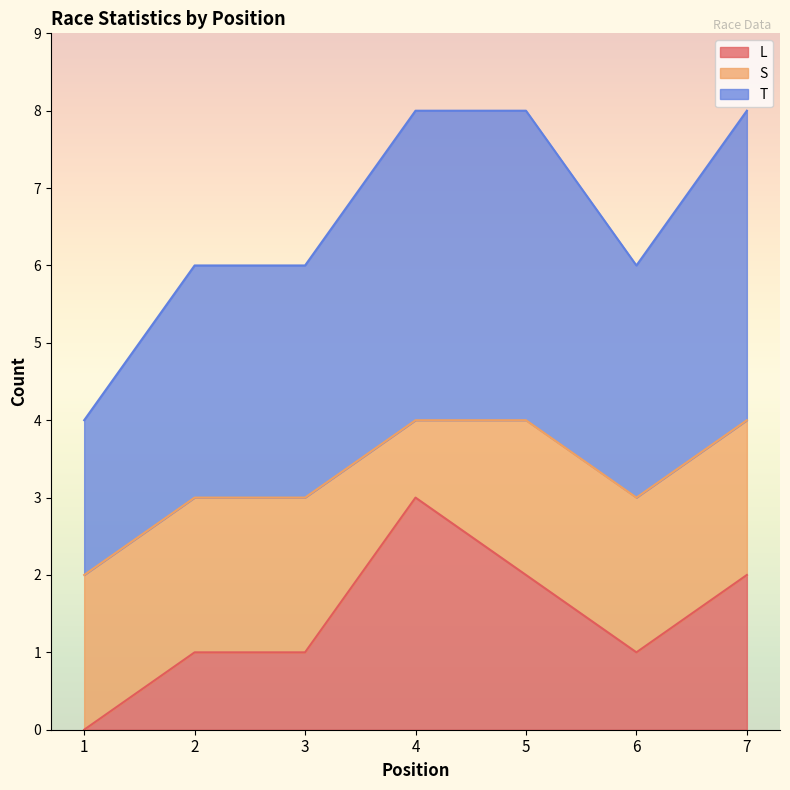

What are all the series names shown in the legend?

L, S, T